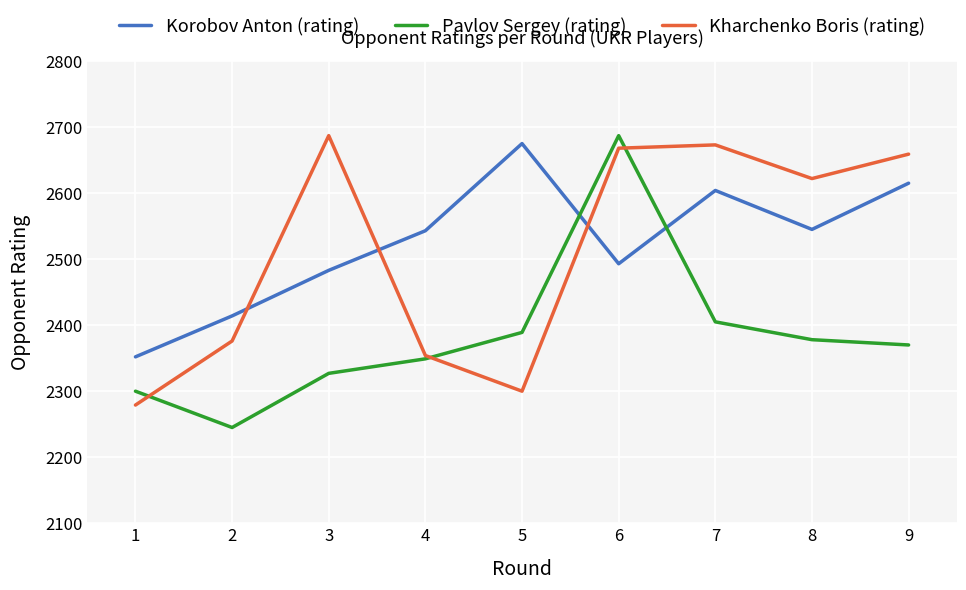

The Korobov Anton (rating) series shows 1087 at 2. True or false?

False